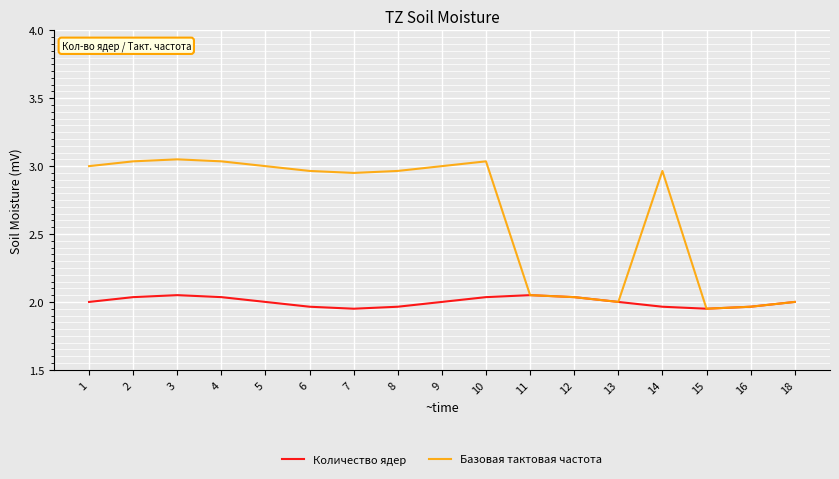

Is it true that Базовая тактовая частота equals 1.7 at 14?

False